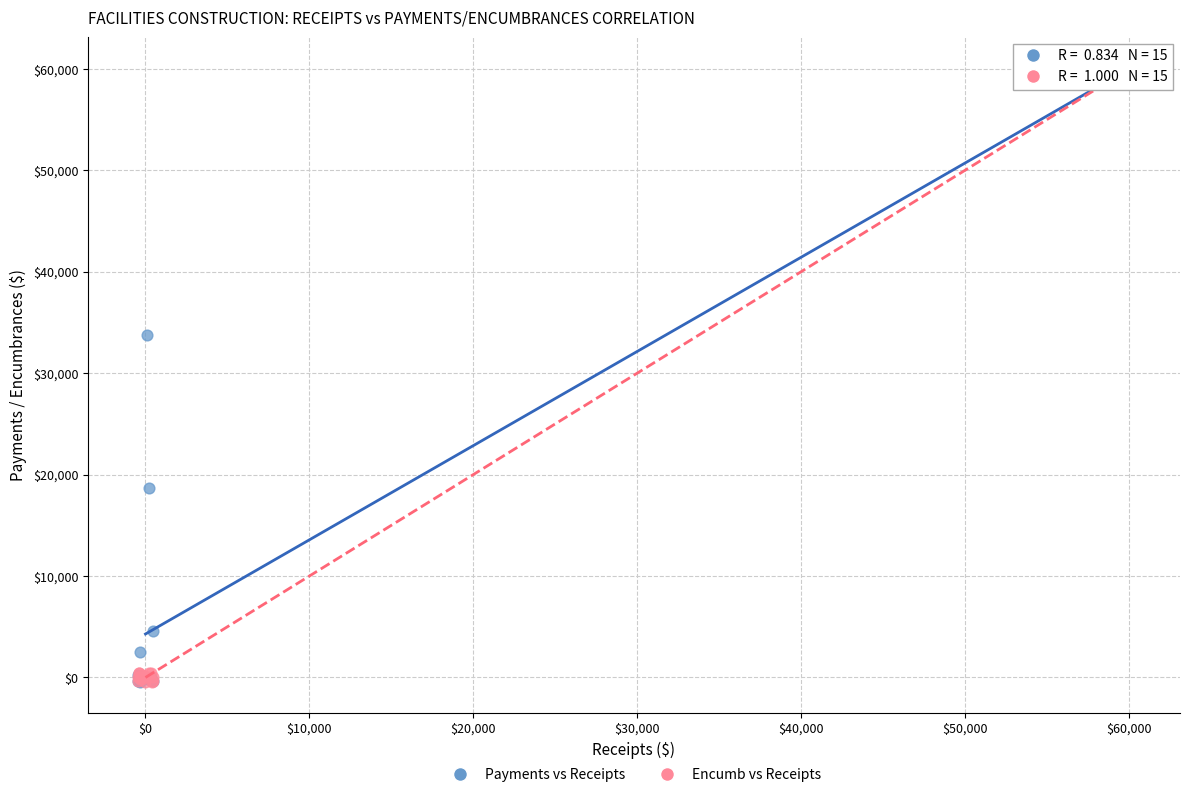

Which series has the largest Y range (max minus min)?

Encumb vs Receipts